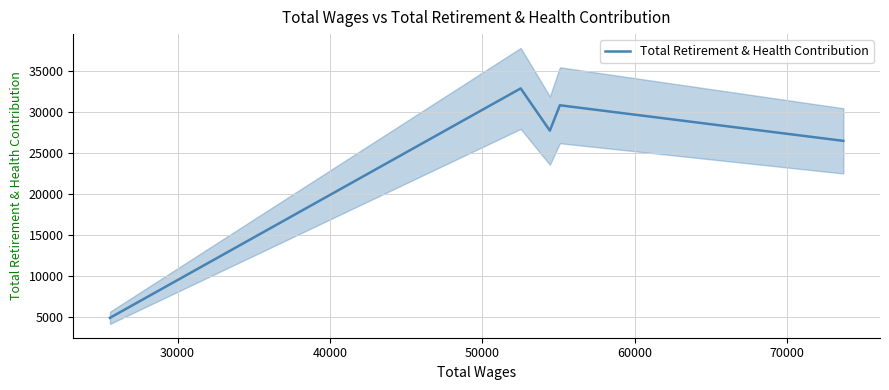

What is the highest value of the Total Retirement & Health Contribution series?

32900